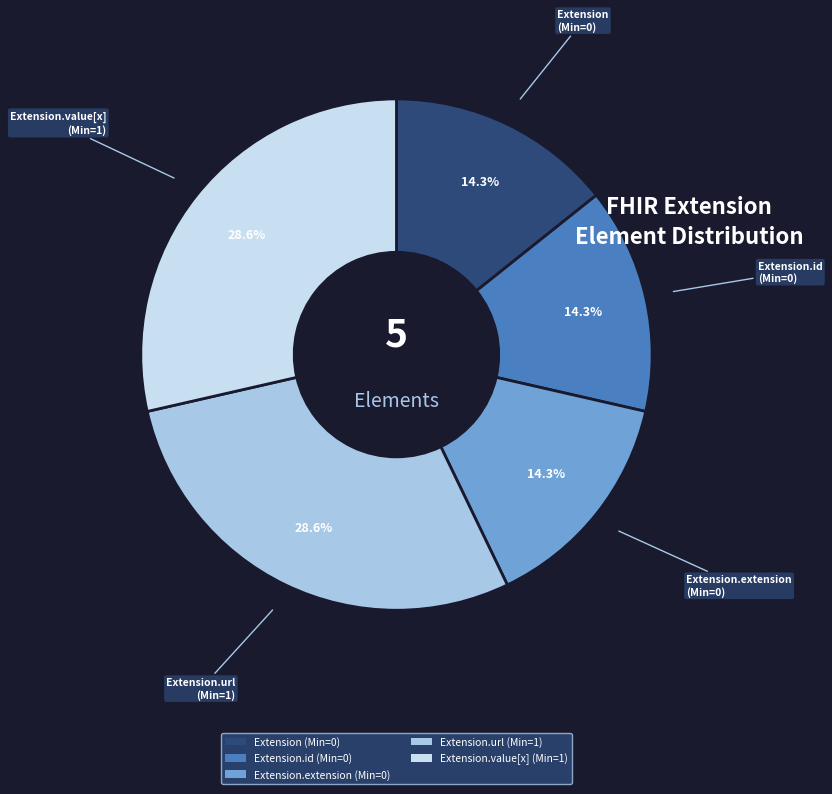

Does any single category account for the majority?

No